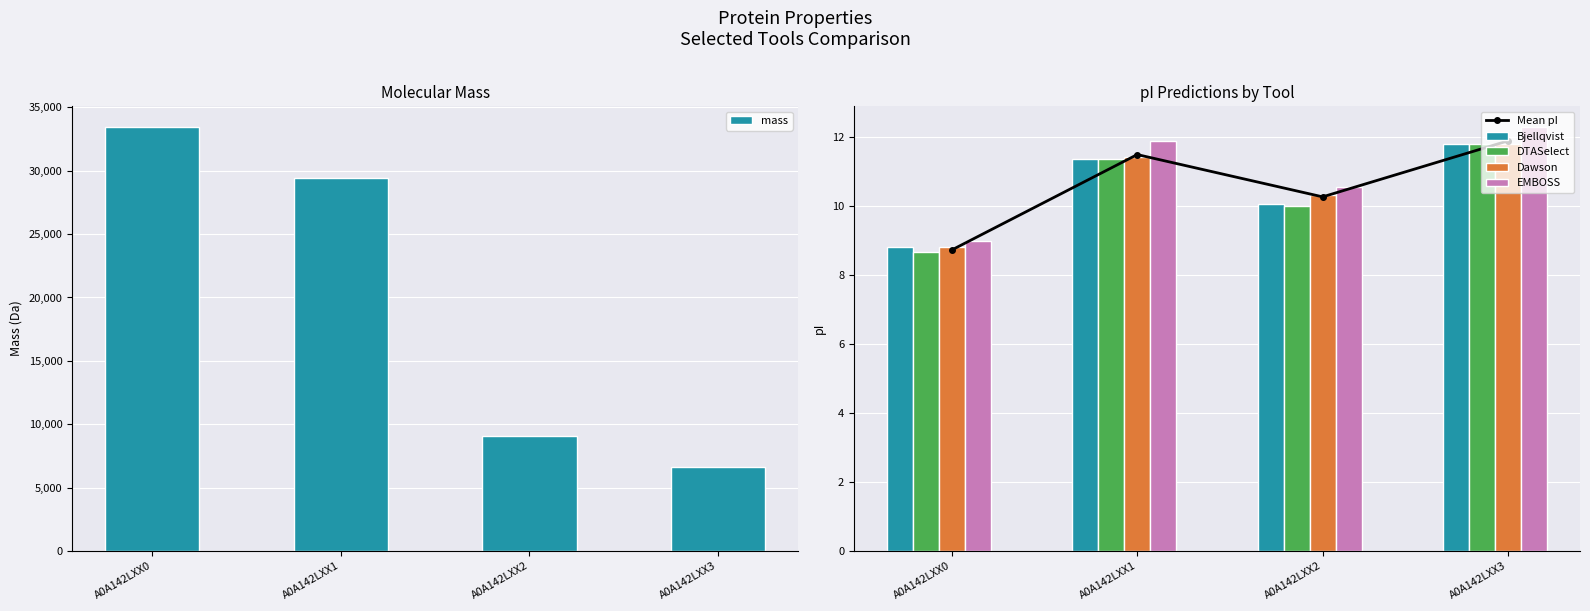

At which category is the sum across all series the highest?

A0A142LXX0